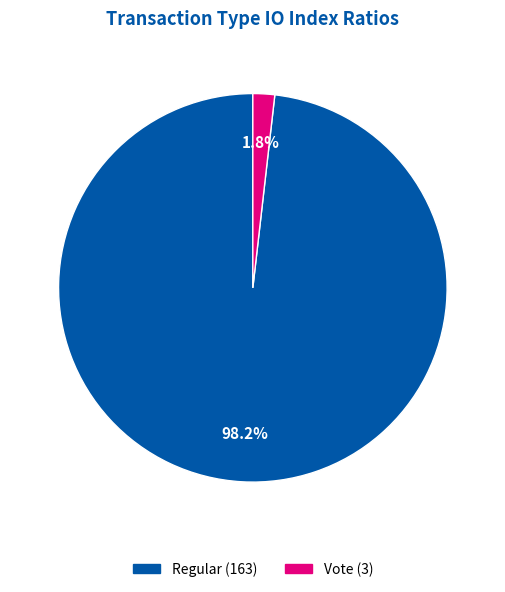

Is there any slice that represents more than half of the pie?

Yes